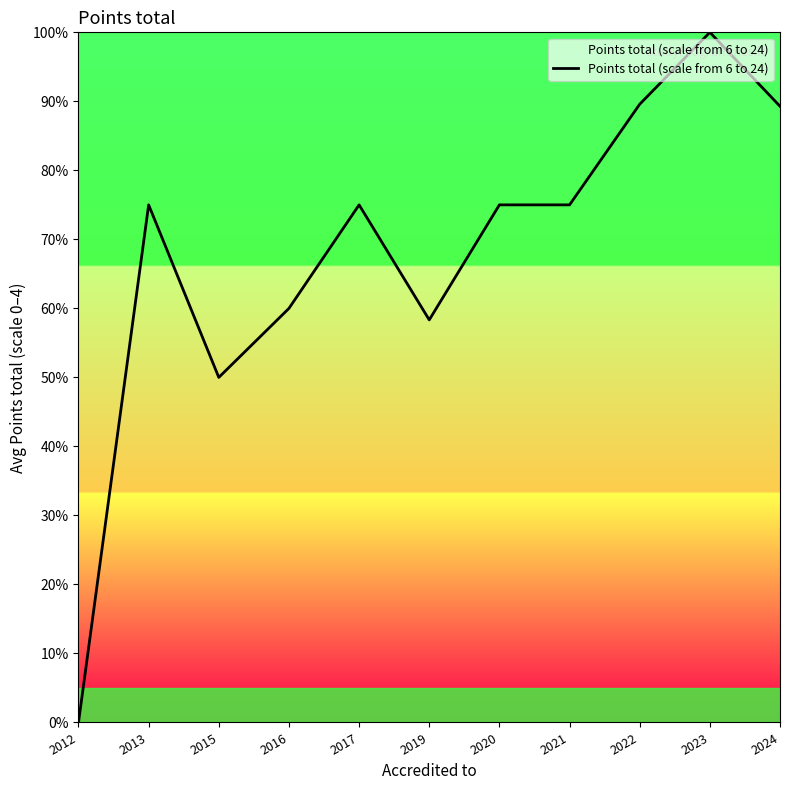

Read the value at 2022.

89.6